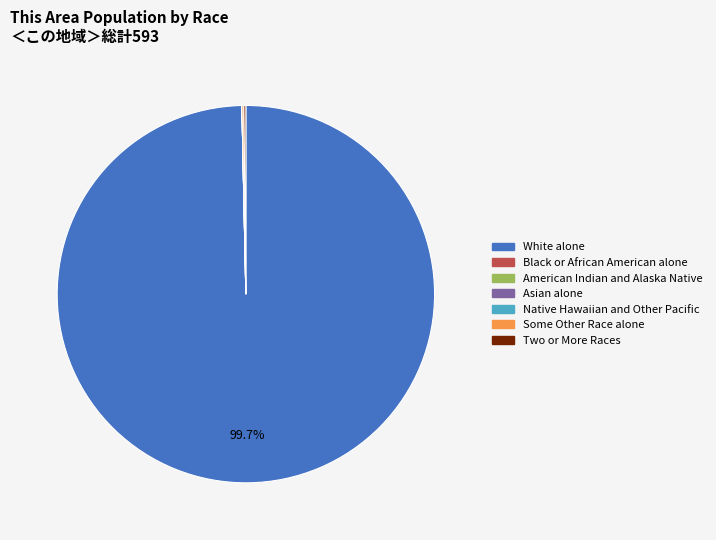

Which category has the biggest portion of the pie?

White alone